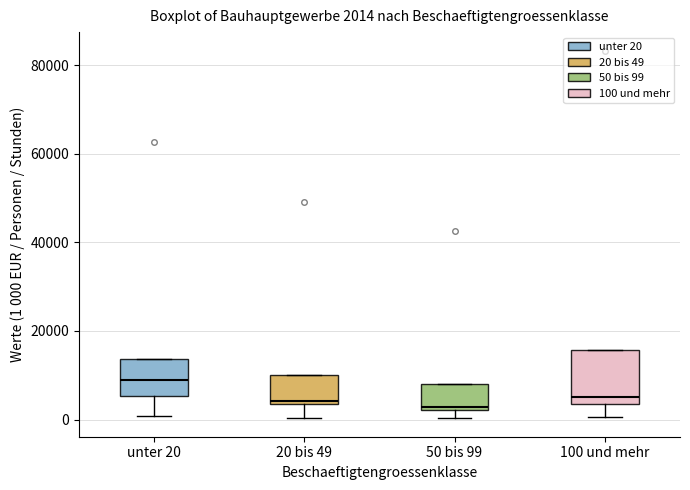

Which box is the tallest, from its lower edge to its upper edge?

100 und mehr